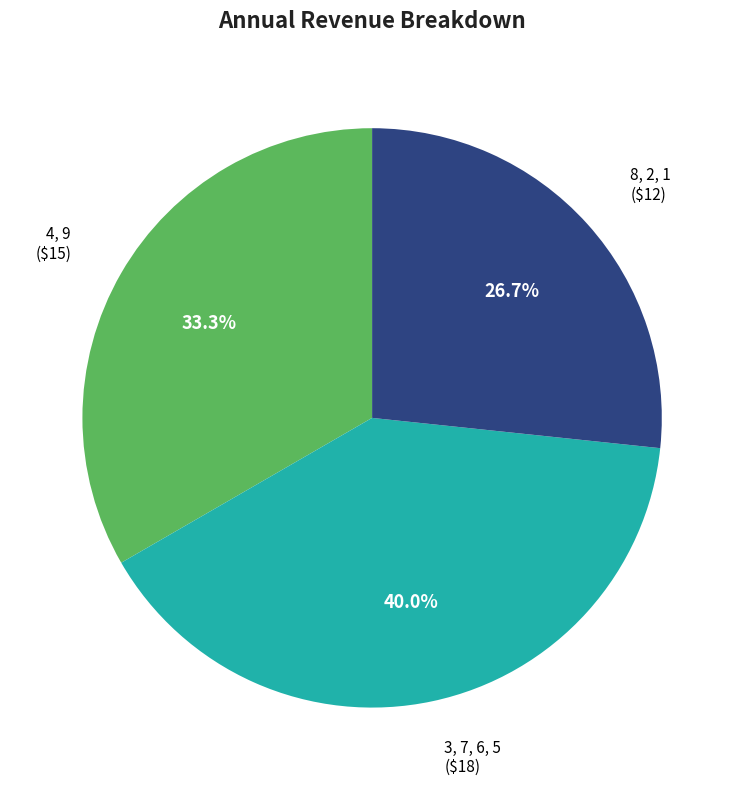

Does any single category account for the majority?

No